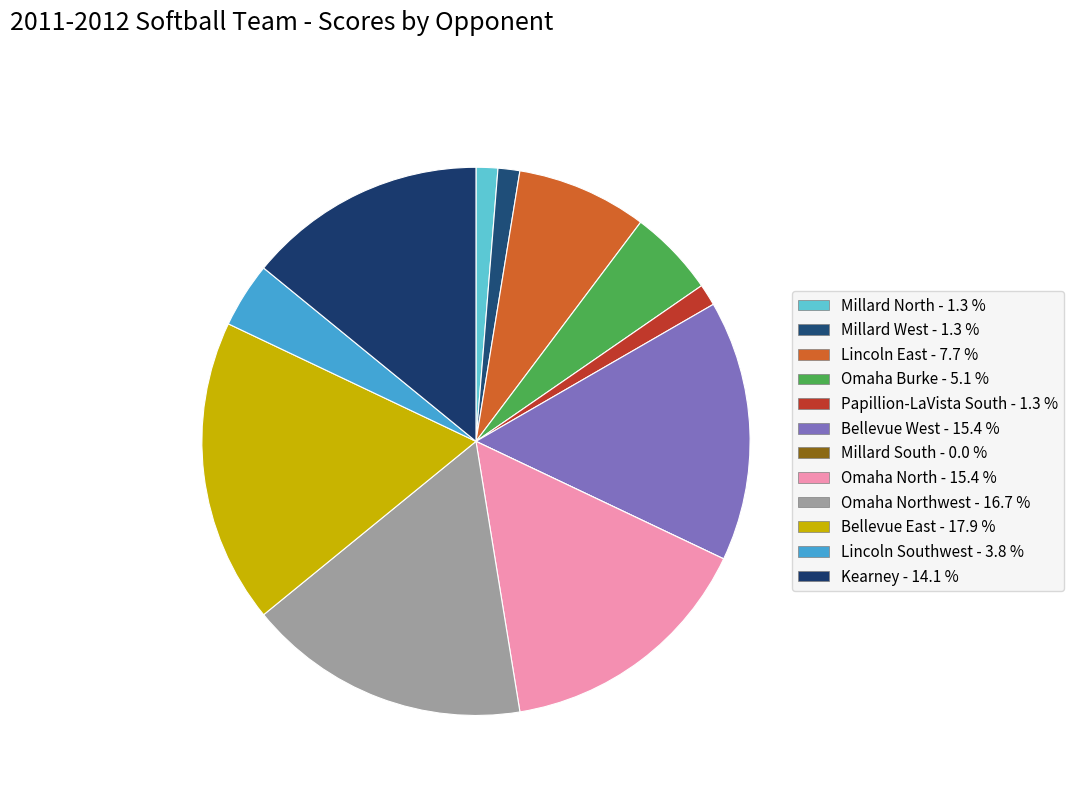

Is there any slice that represents more than half of the pie?

No